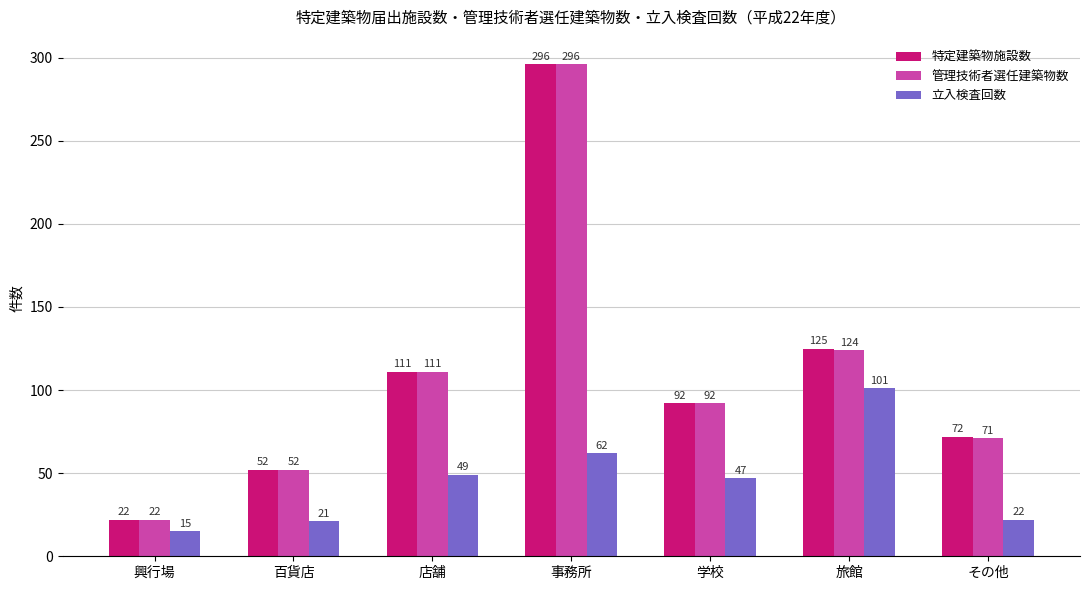

What is the label of the 5th bar from the left?

学校